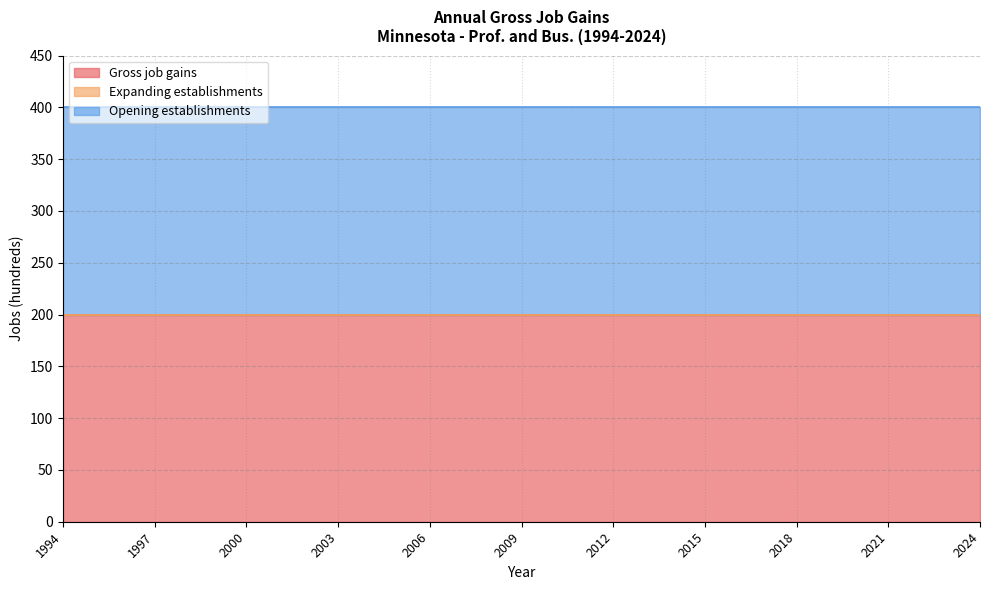

Which category has the lowest value across all series?

1994